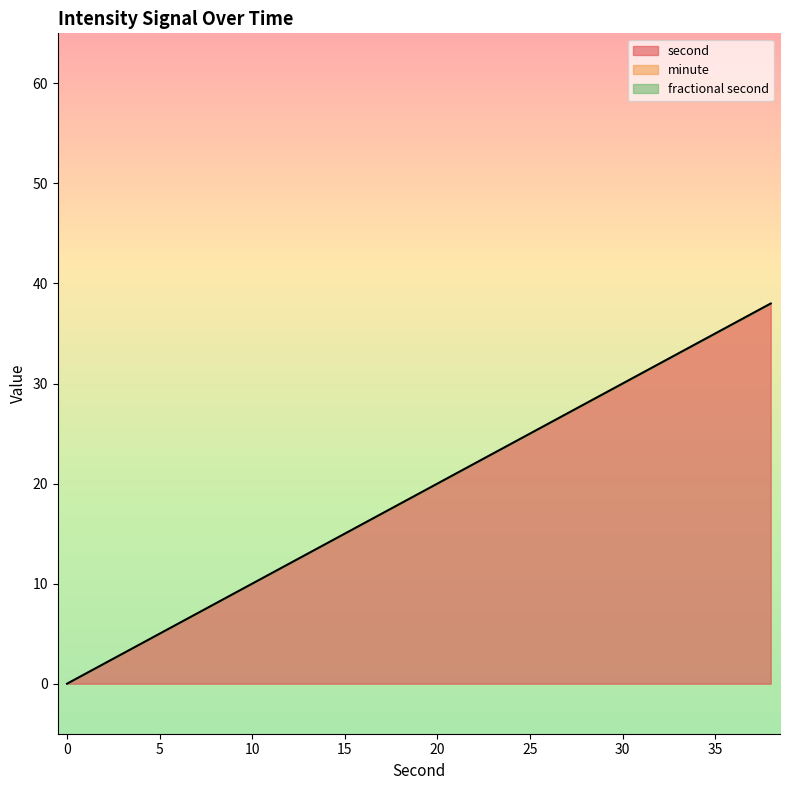

Which series changed the most between 8 and 28?

second